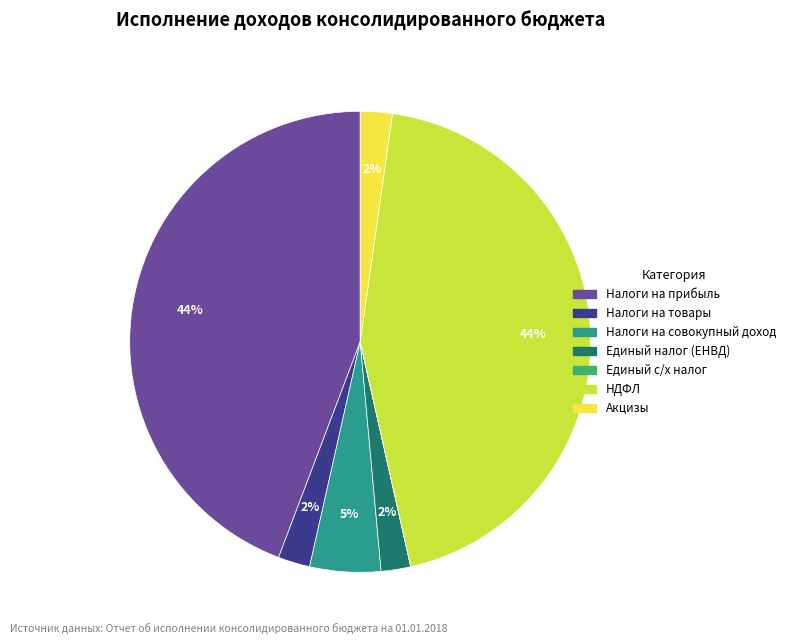

The НДФЛ slice represents 55% of the pie. True or false?

False